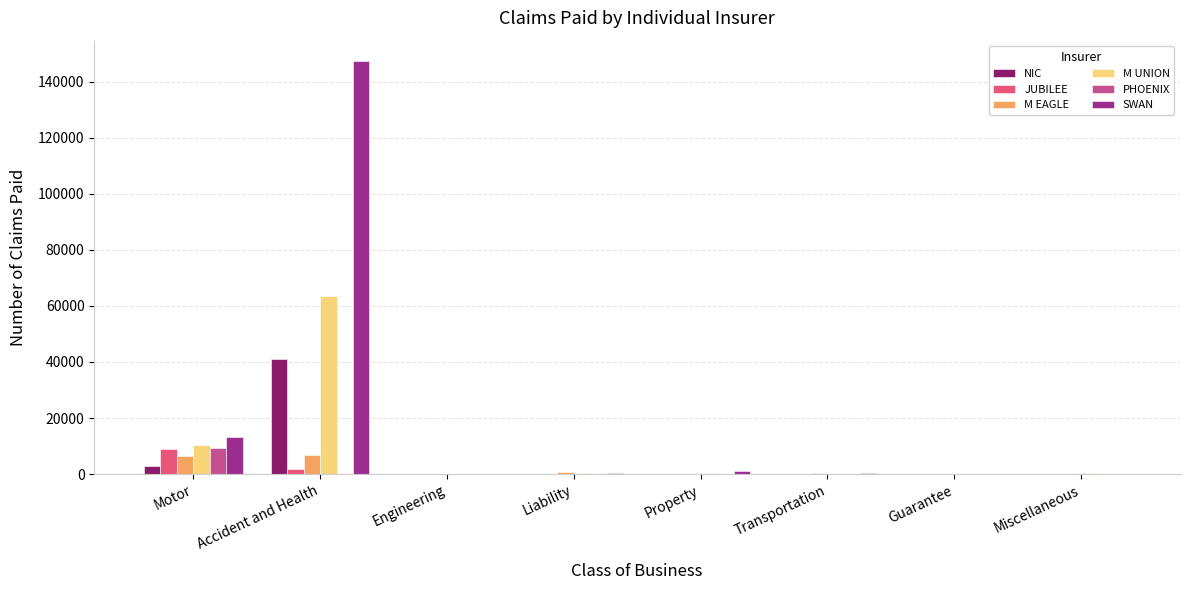

Between Accident and Health and Engineering, which series saw the biggest shift?

SWAN